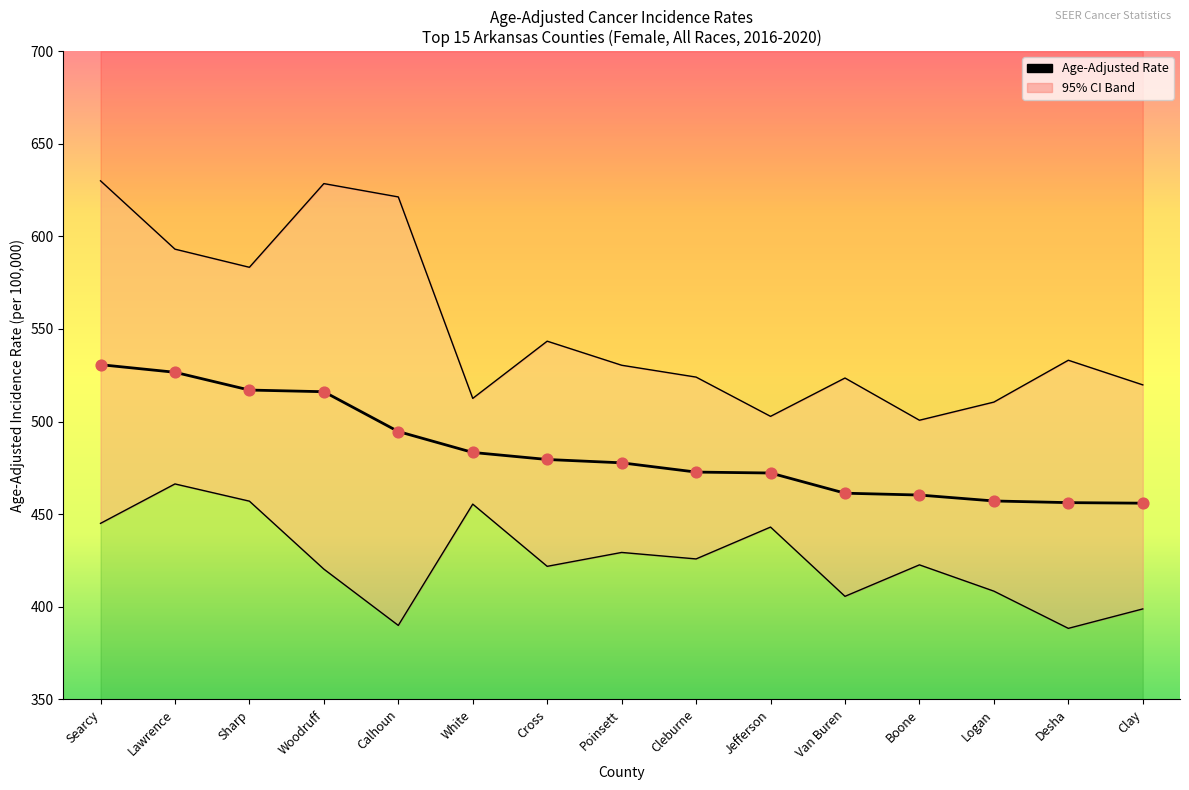

What is the ratio of the value at Logan to the value at Van Buren?

1.0